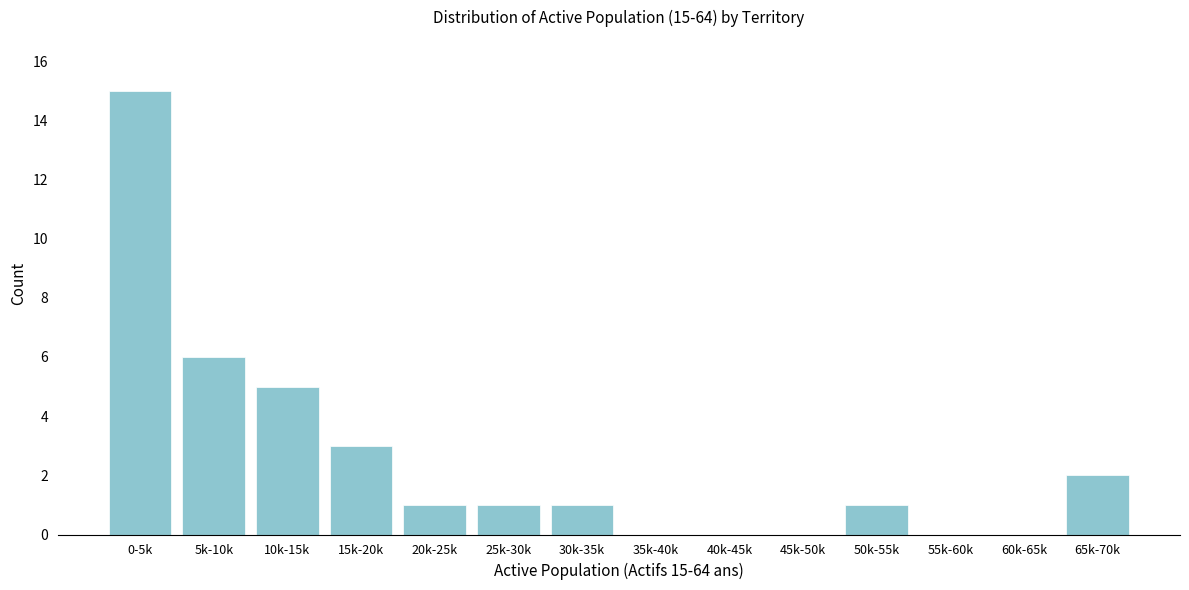

Reading left to right, list all the values displayed in this chart.

0-5k=15	5k-10k=6	10k-15k=5	15k-20k=3	20k-25k=1	25k-30k=1	30k-35k=1	35k-40k=0	40k-45k=0	45k-50k=0	50k-55k=1	55k-60k=0	60k-65k=0	65k-70k=2